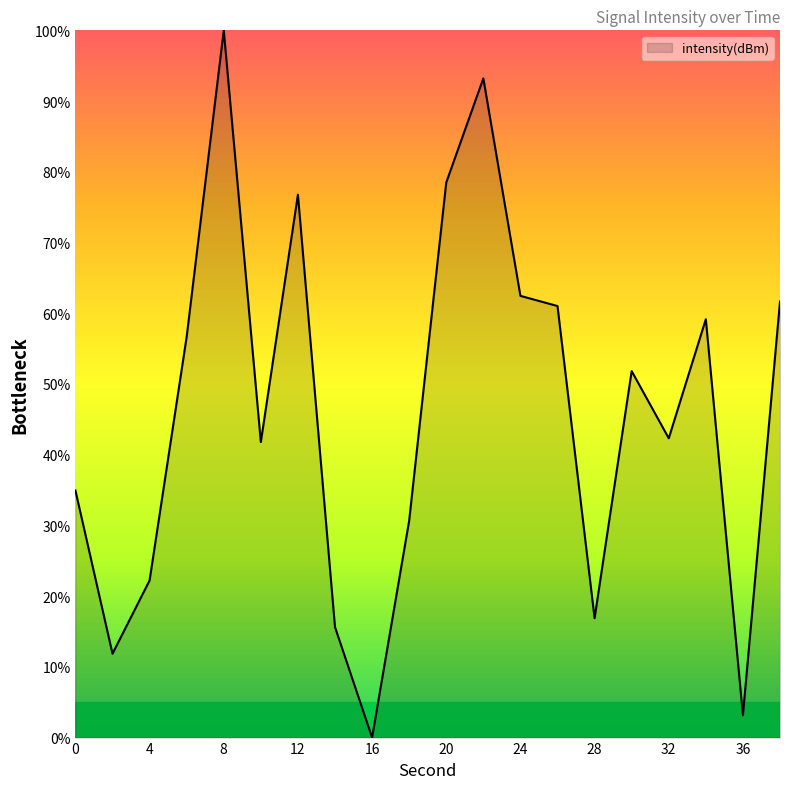

What is the difference between the maximum and minimum values?

100.0